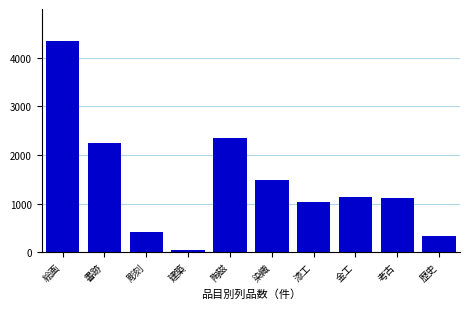

Reading left to right, transcribe all the data shown in this chart.

4346	2250	413	52	2345	1485	1023	1146	1116	333